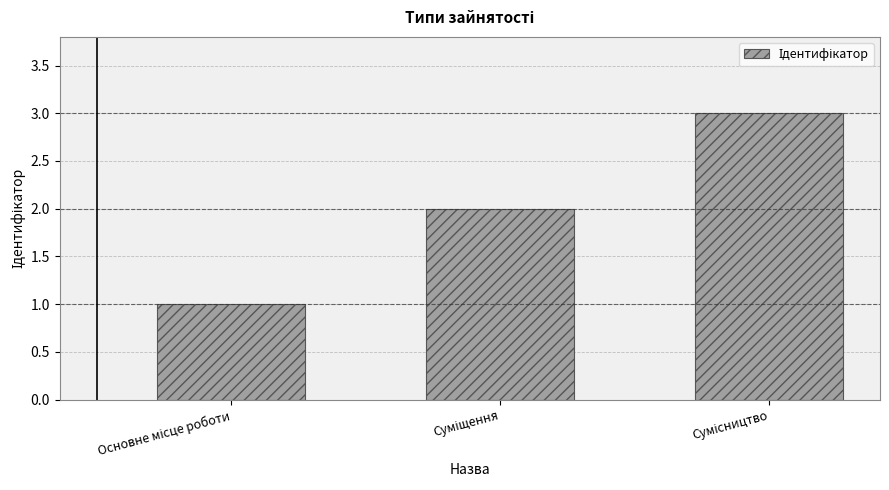

What is the sum of all values?

6